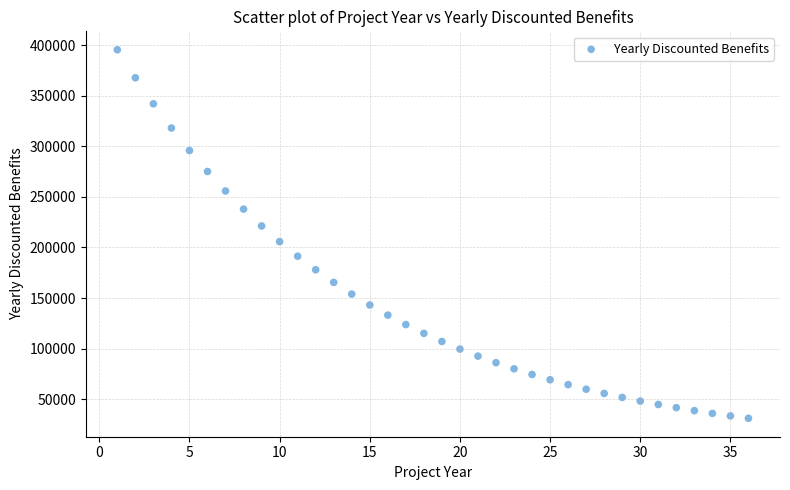

What is the range of Y values (max minus min)?

364169.4